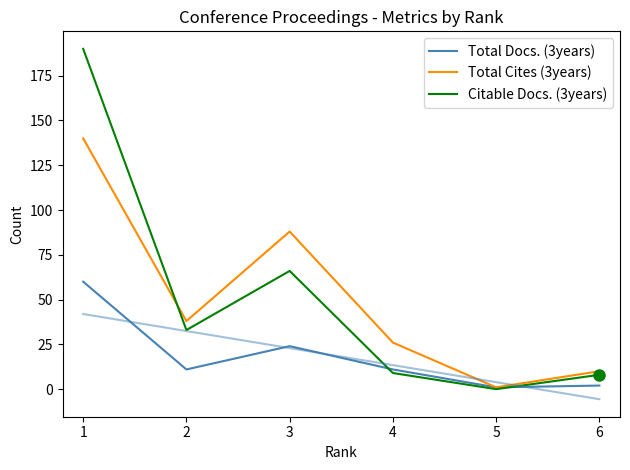

Which series ends up on top after the final intersection of Total Cites (3years) and Citable Docs. (3years)?

Total Cites (3years)